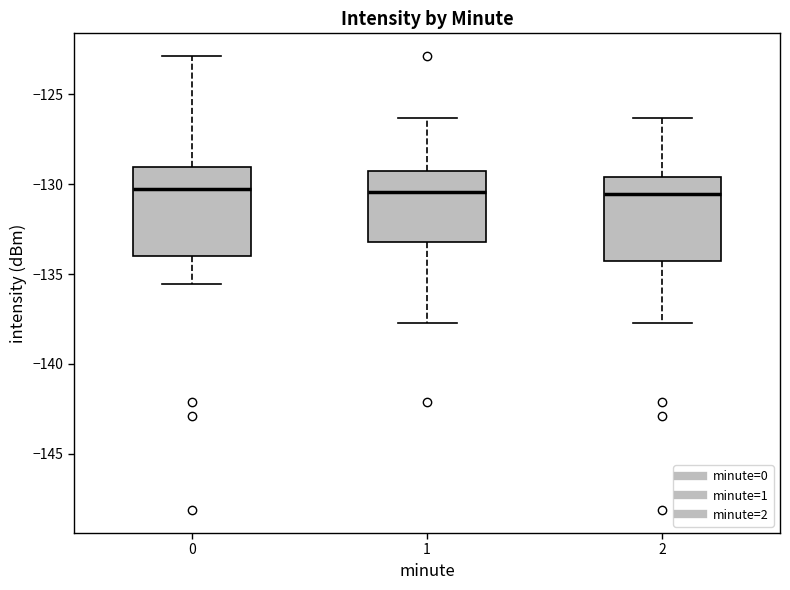

Reading left to right, read every box against the y-axis: the position of its median line, the range the box covers, and the ends of its whiskers. The values are not printed on the chart, so give them approximately, as read against the axis.

0: median -130.5, box -134.0 to -129.0, whiskers -135.5 to -123.0
1: median -130.5, box -133.0 to -129.0, whiskers -137.5 to -126.5
2: median -130.5, box -134.5 to -129.5, whiskers -137.5 to -126.5